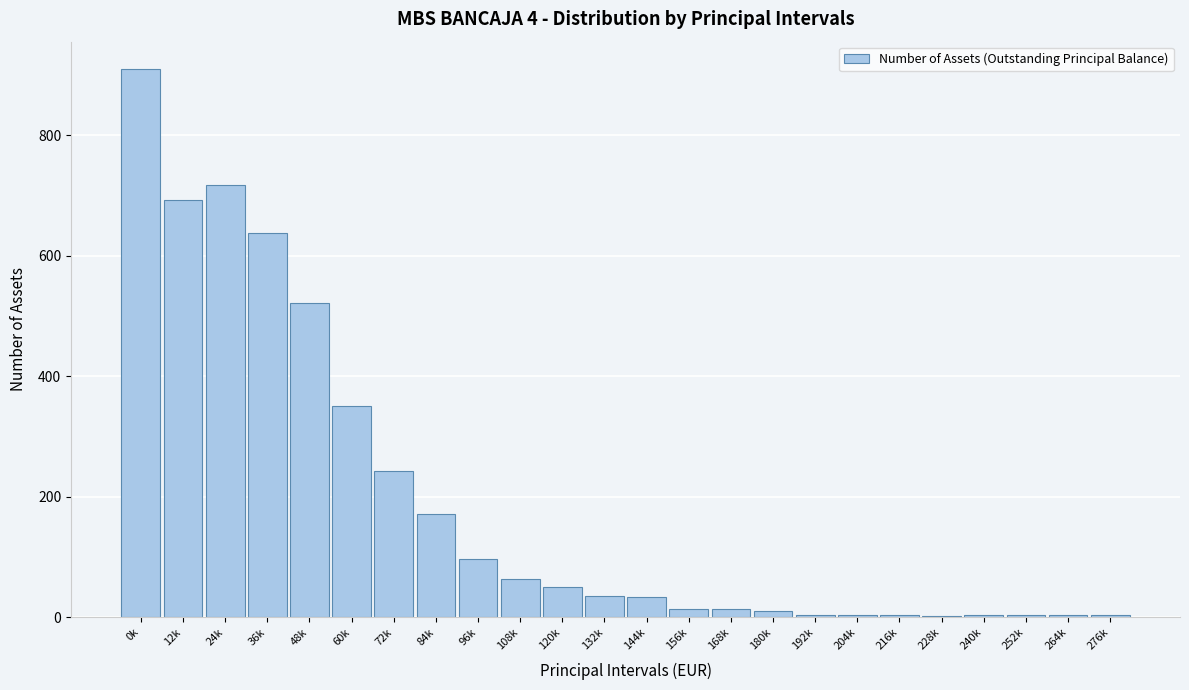

The chart shows a value of 109 at 108k. True or false?

False